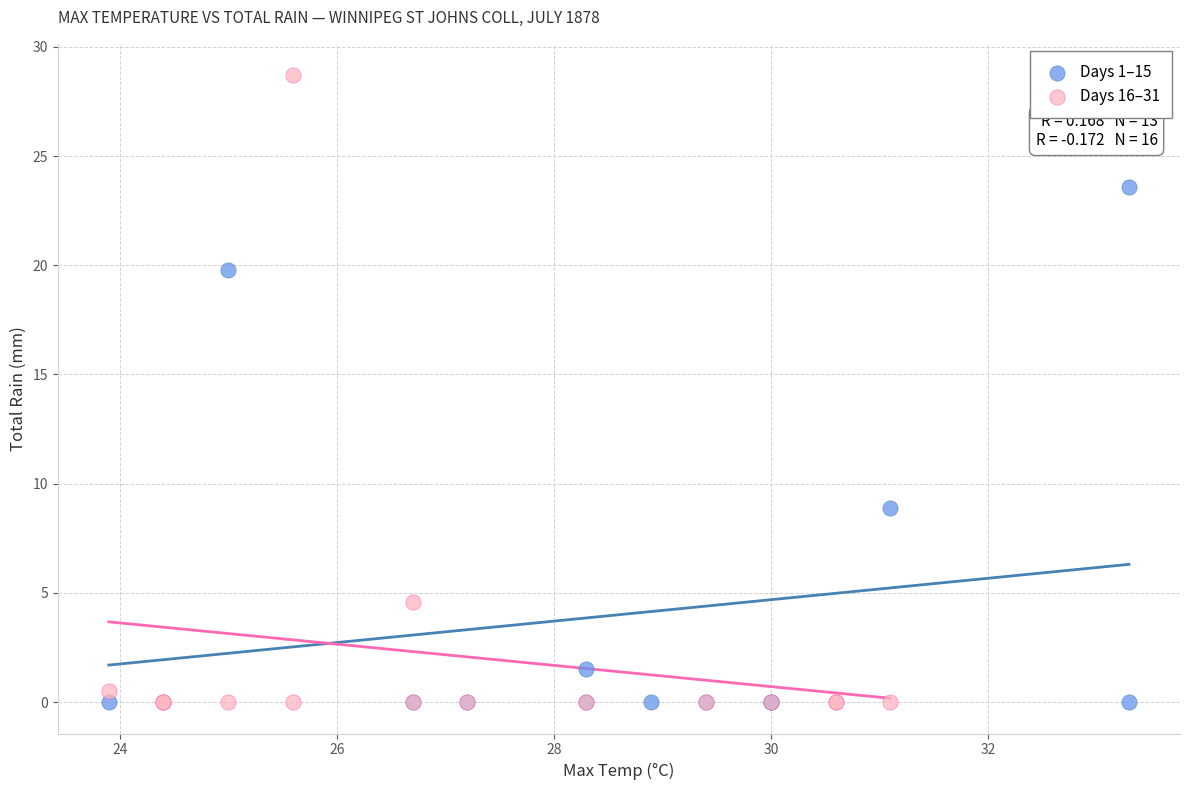

Which series reaches the maximum Y coordinate?

Days 16–31